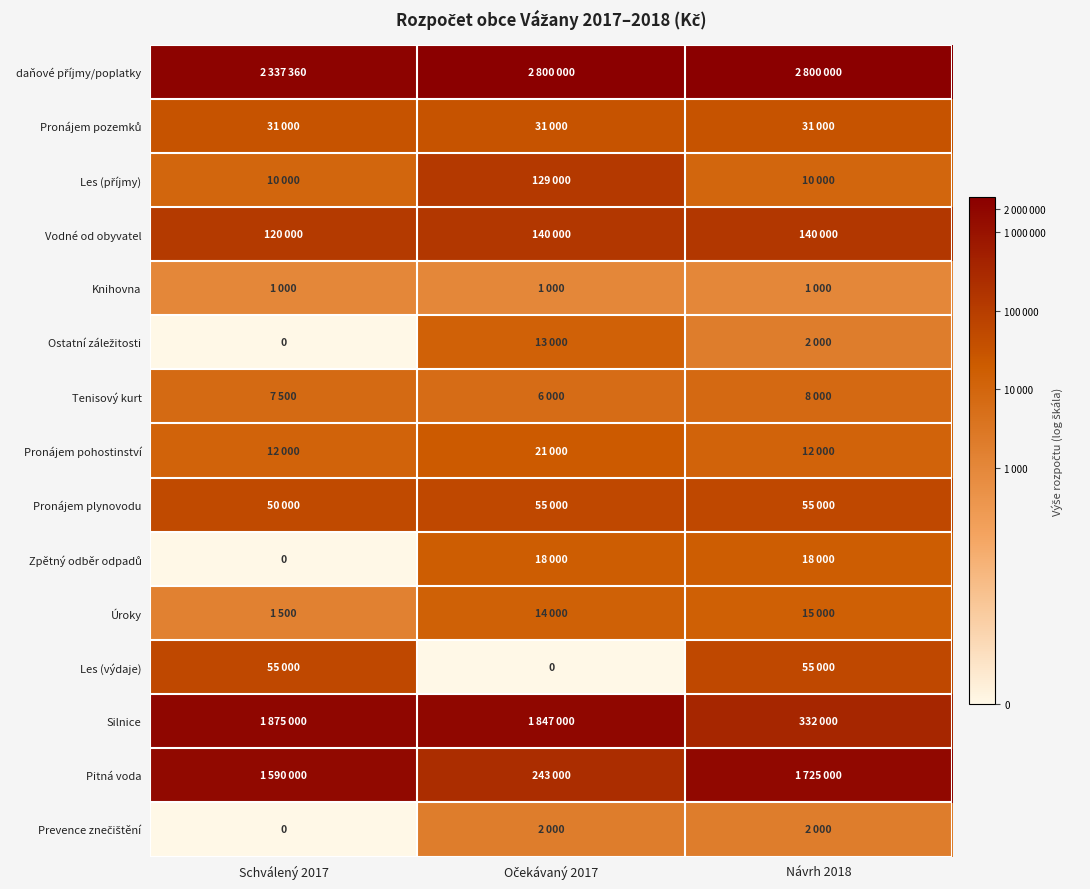

Which has a higher value, Schválený 2017 or Návrh 2018?

Návrh 2018